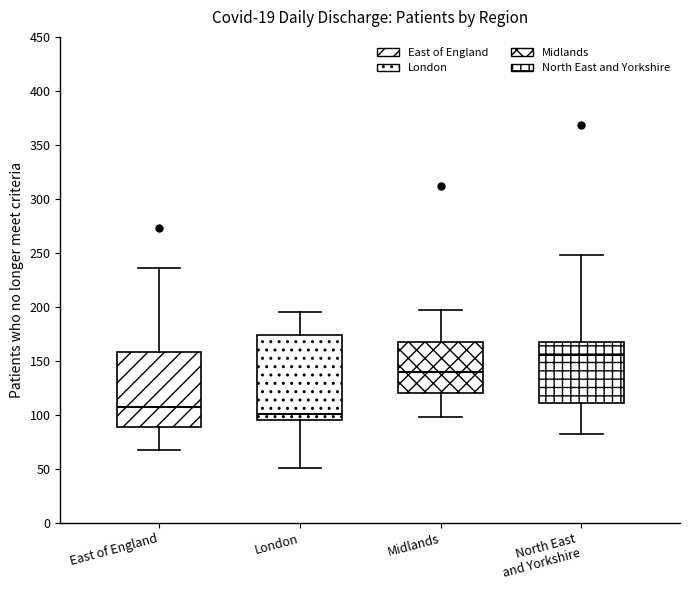

Where does the upper whisker of the box for Midlands end on the y-axis? The values are not printed on the chart, so give them approximately, as read against the axis.

195